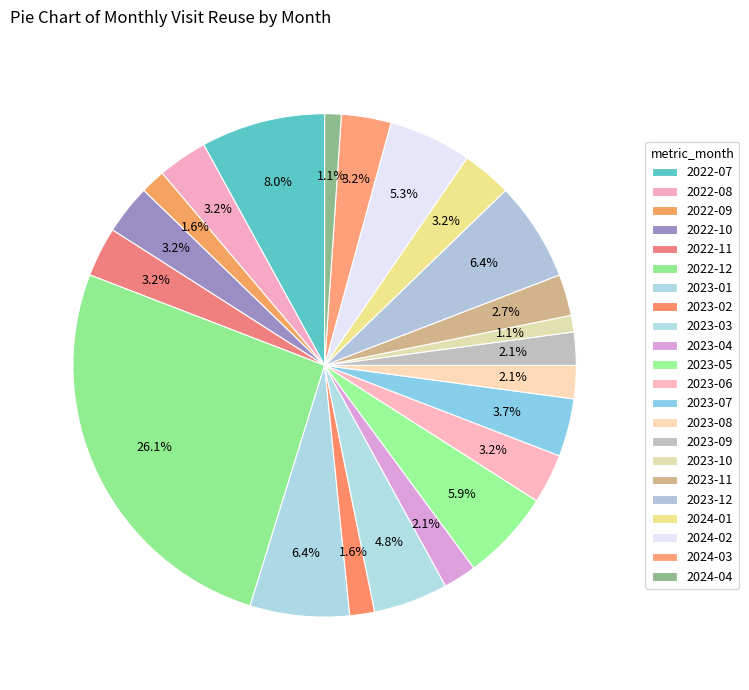

Rank the categories by value from lowest to highest.

2023-10, 2024-04, 2022-09, 2023-02, 2023-04, 2023-08, 2023-09, 2023-11, 2022-08, 2022-10, 2022-11, 2023-06, 2024-01, 2024-03, 2023-07, 2023-03, 2024-02, 2023-05, 2023-01, 2023-12, 2022-07, 2022-12